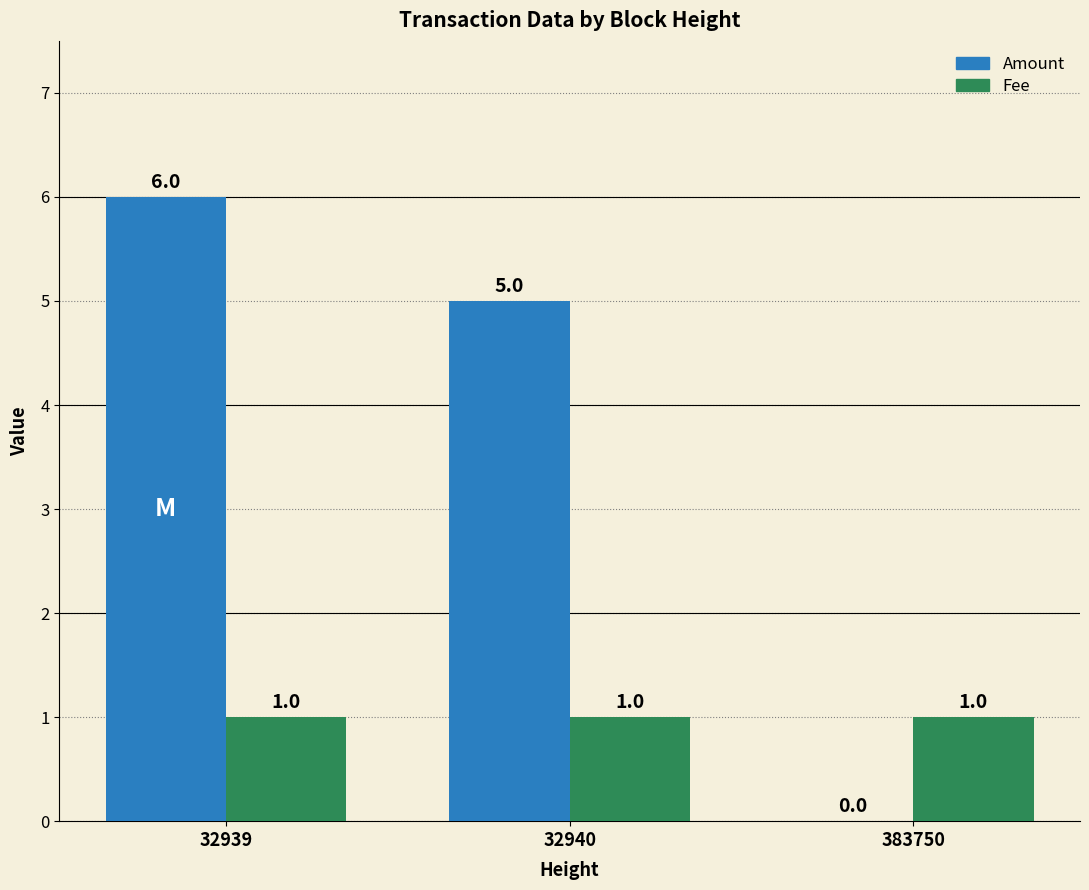

Between 32939 and 383750, which series saw the biggest shift?

Amount